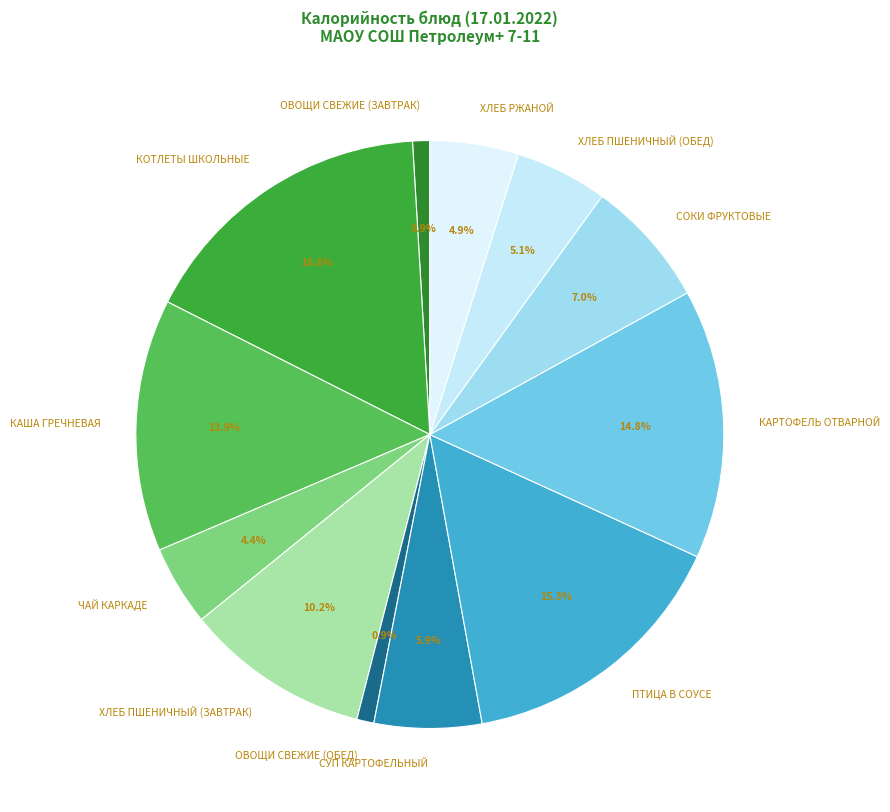

Which category has the biggest portion of the pie?

КОТЛЕТЫ ШКОЛЬНЫЕ